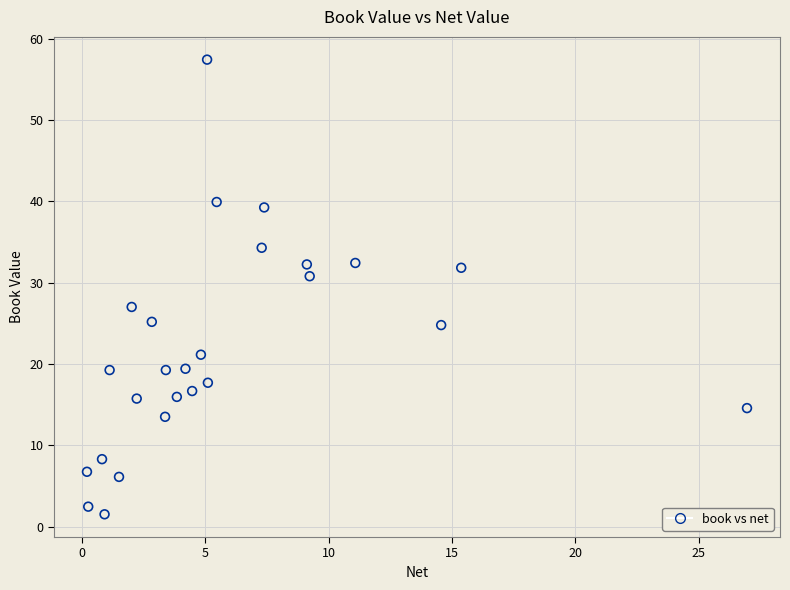

What is the range of X values (max minus min)?

26.8